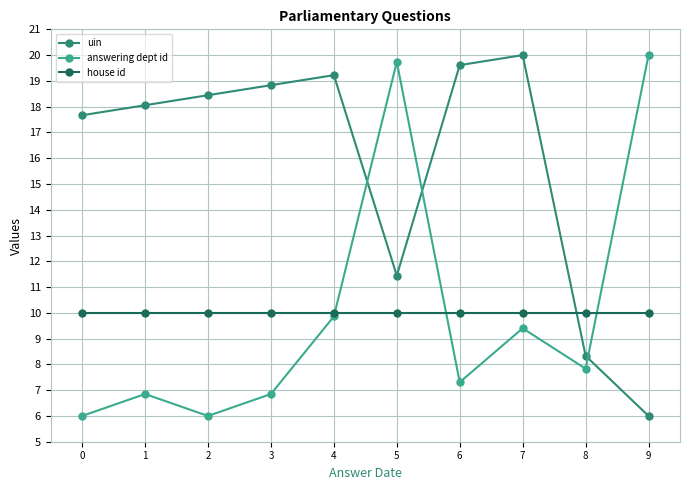

Where is the first local maximum for answering dept id?

1